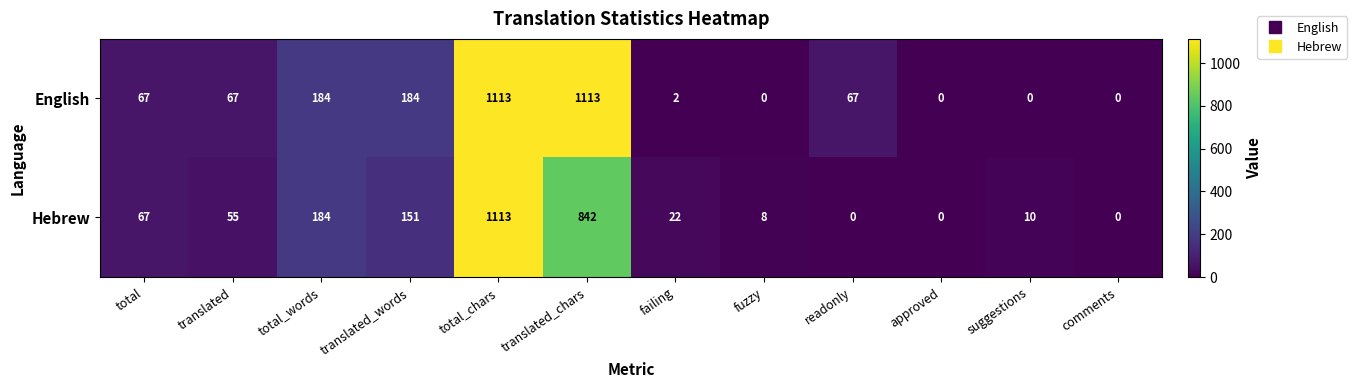

At which category is the sum across all series the highest?

total_chars